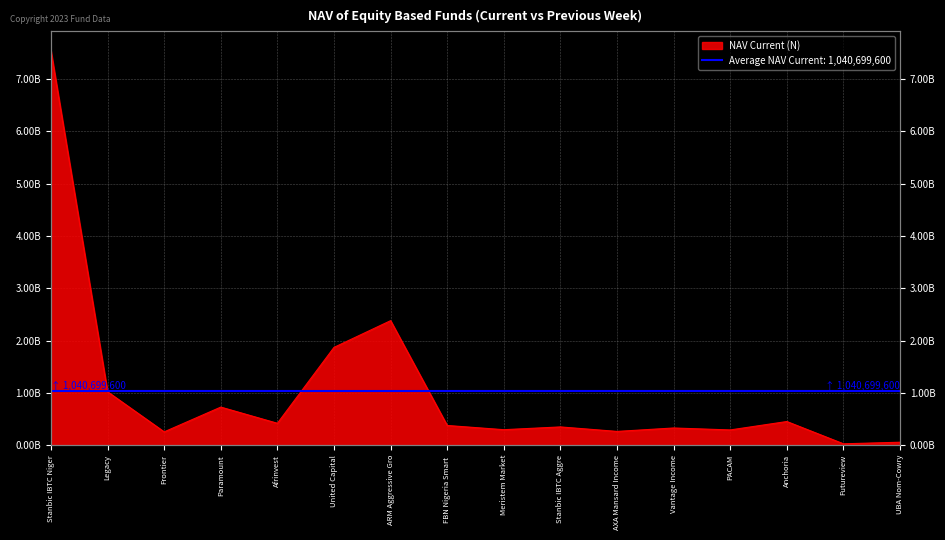

How many categories are shown in the chart?

16